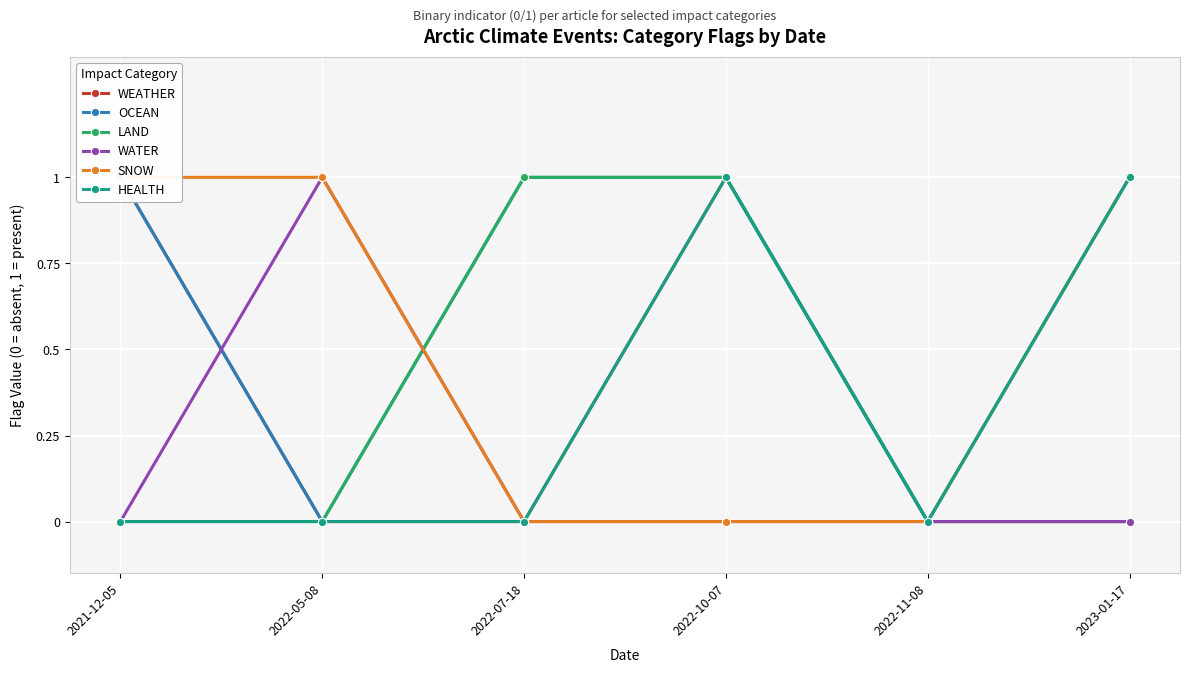

True or false: WATER and LAND intersect in this chart.

True